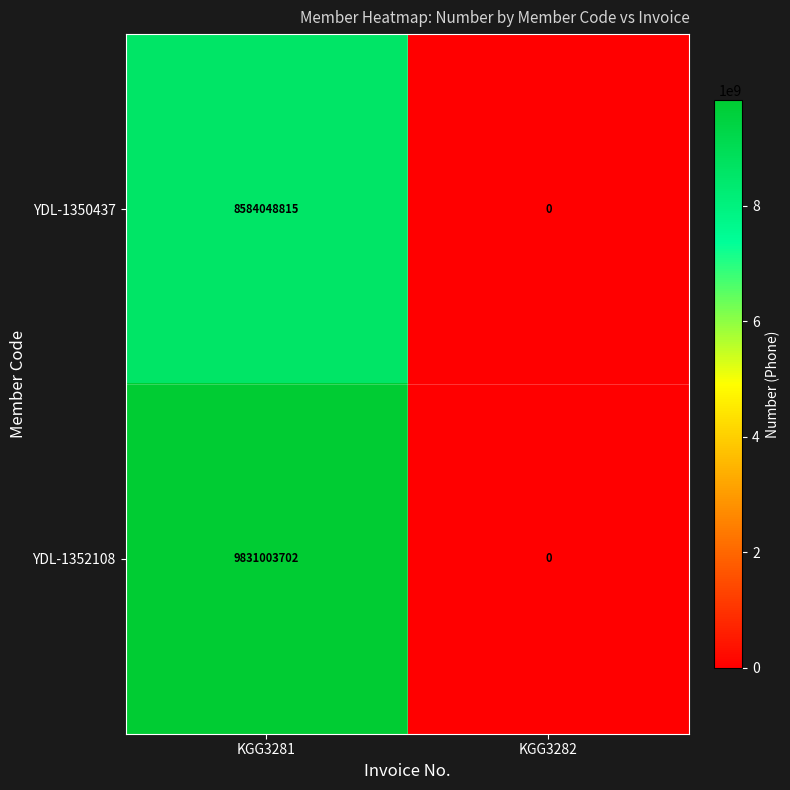

How many data points does each series have?

2